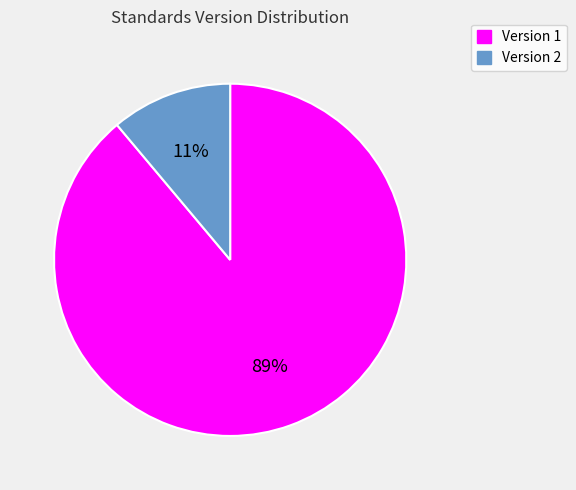

What percentage is the Version 2 slice, to the nearest percent?

11%